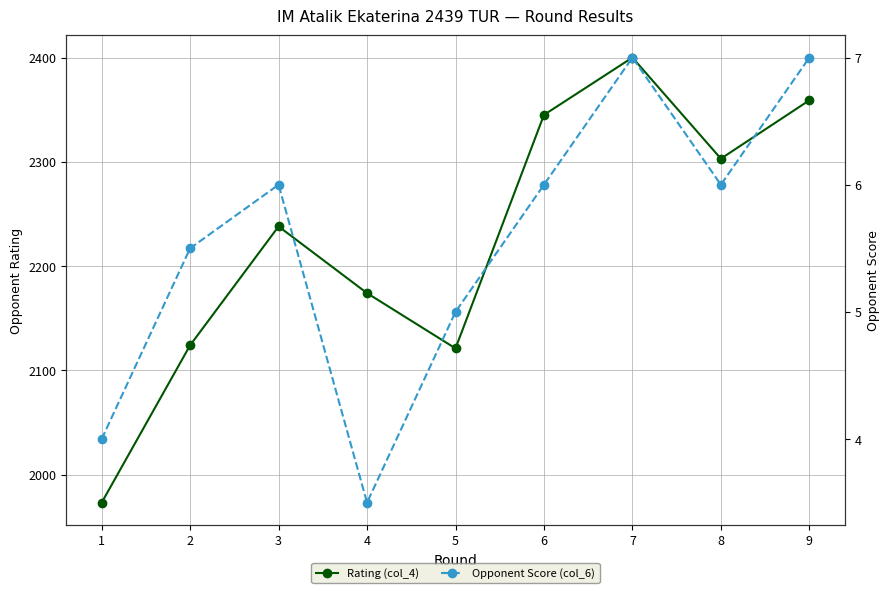

What is the difference between the maximum and second lowest values in the Rating (col_4) series?

279.0